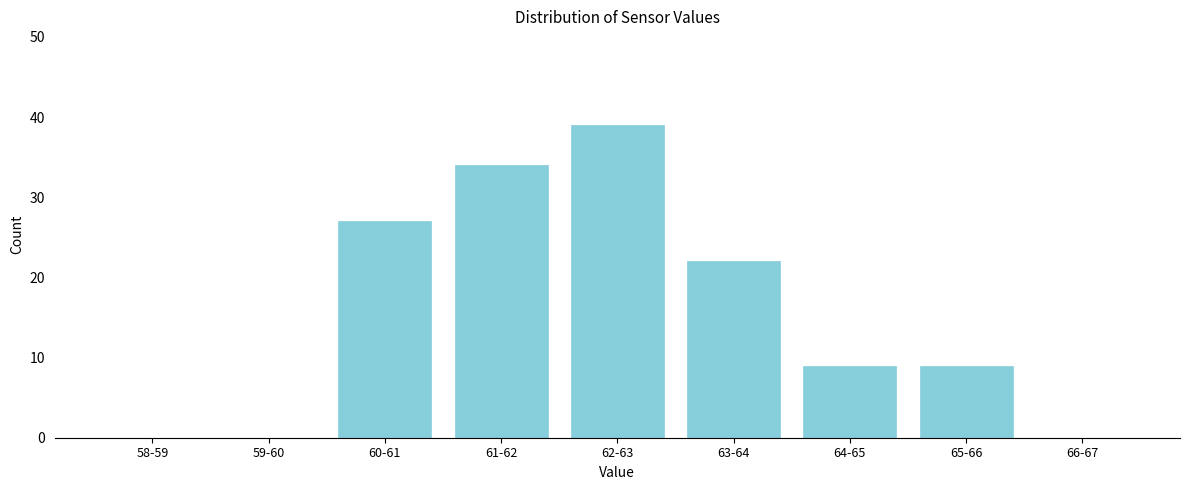

Reading left to right, list all the values displayed in this chart.

58-59=0	59-60=0	60-61=27	61-62=34	62-63=39	63-64=22	64-65=9	65-66=9	66-67=0